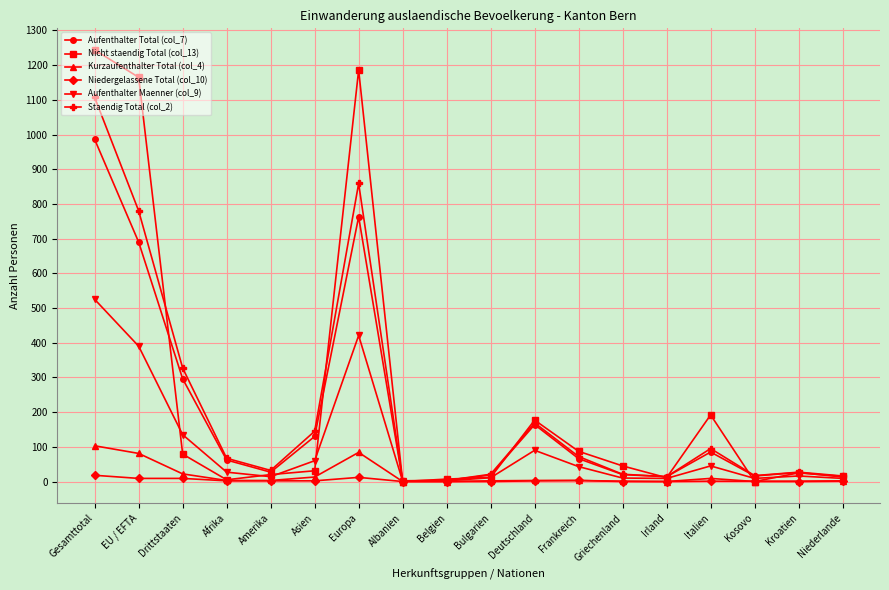

Where is the first local minimum for Staendig Total (col_2)?

Amerika